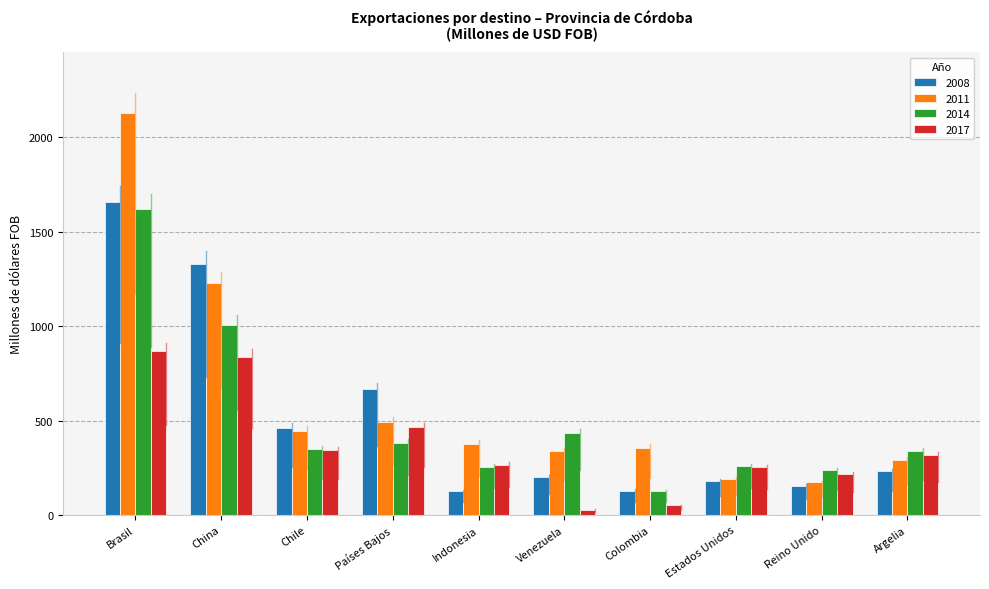

What is the difference between the second highest and minimum values in the 2017 series?

811